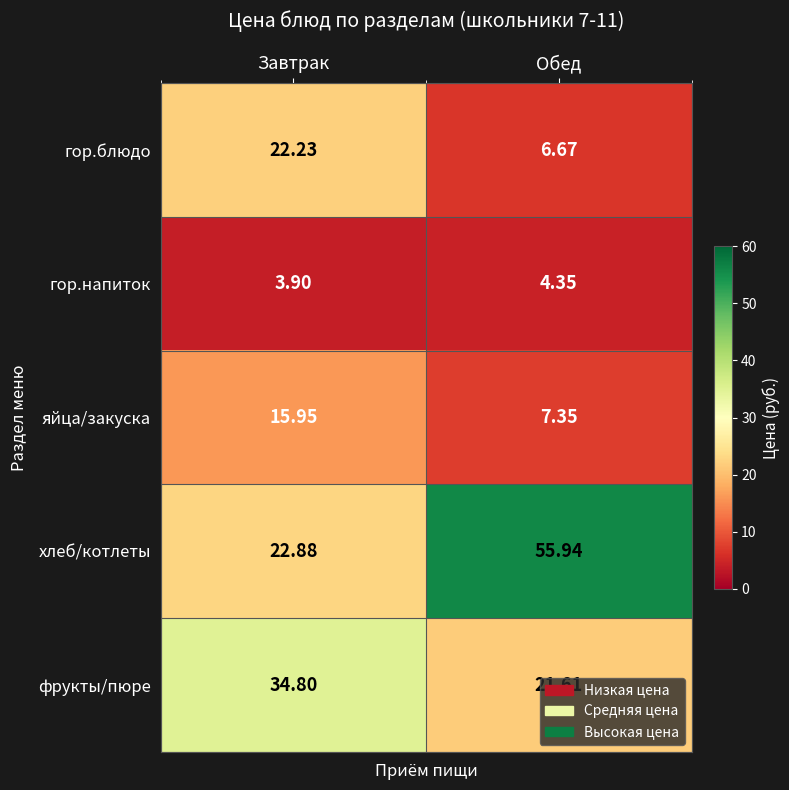

At which category is the sum across all series the highest?

Завтрак